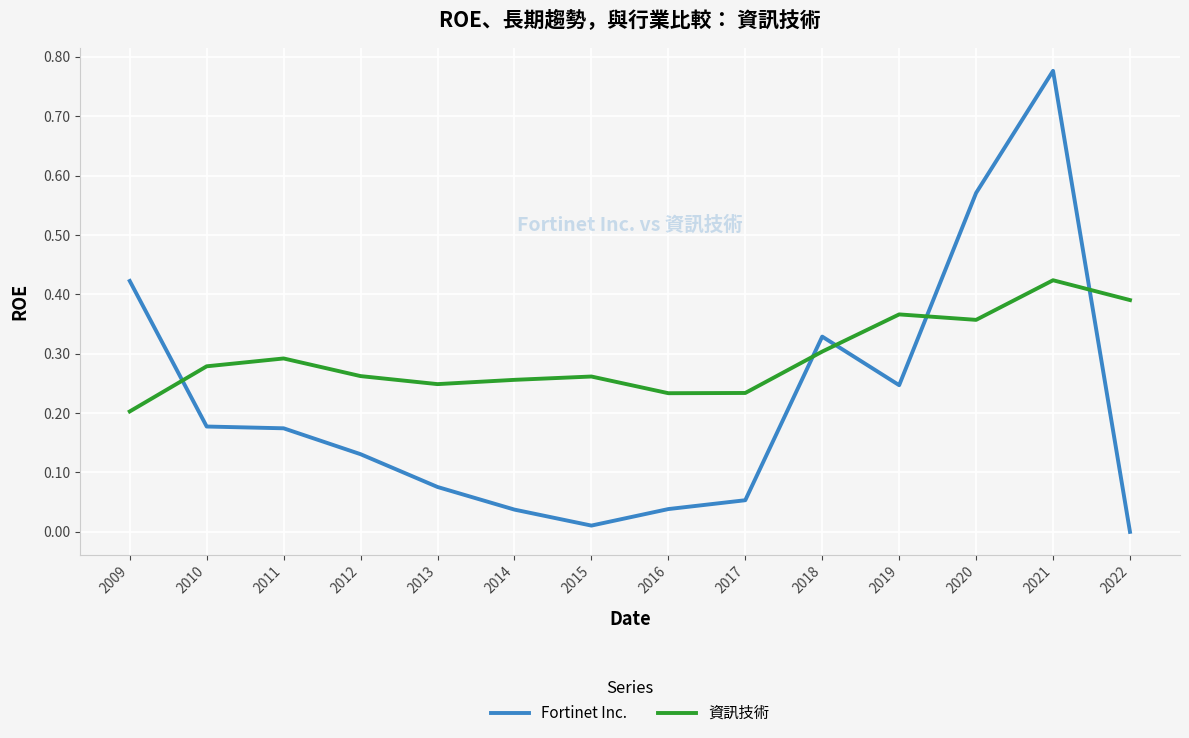

At which category is the sum across all series the highest?

2021